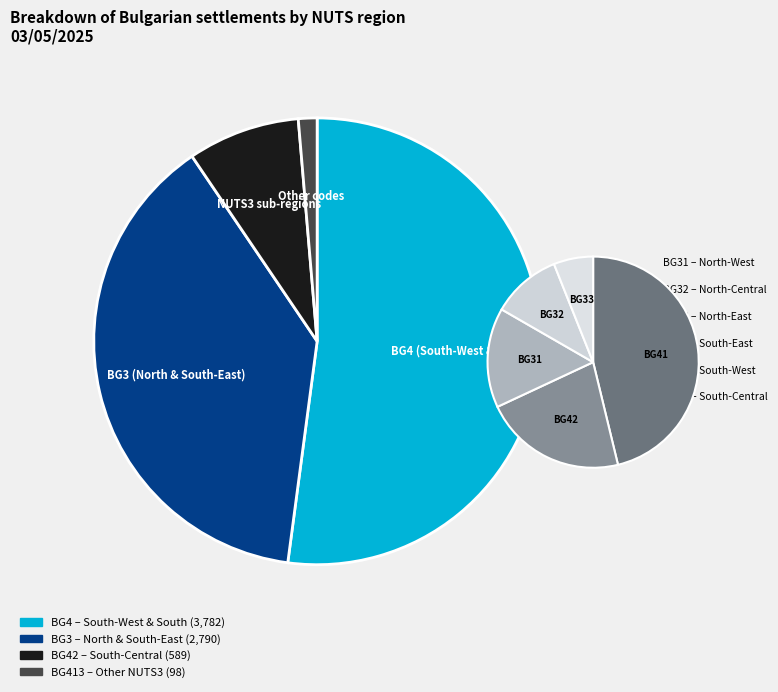

Is it true that BG42 is 13% of the pie?

False